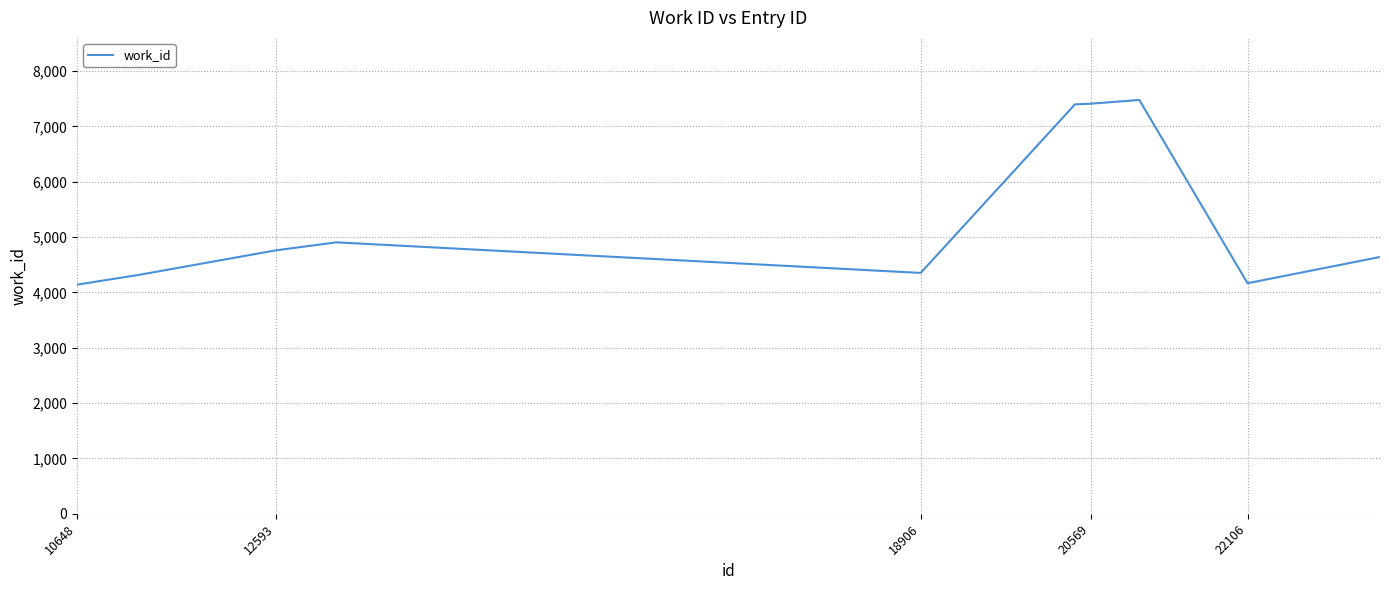

What is the difference between the maximum and minimum values?

3338